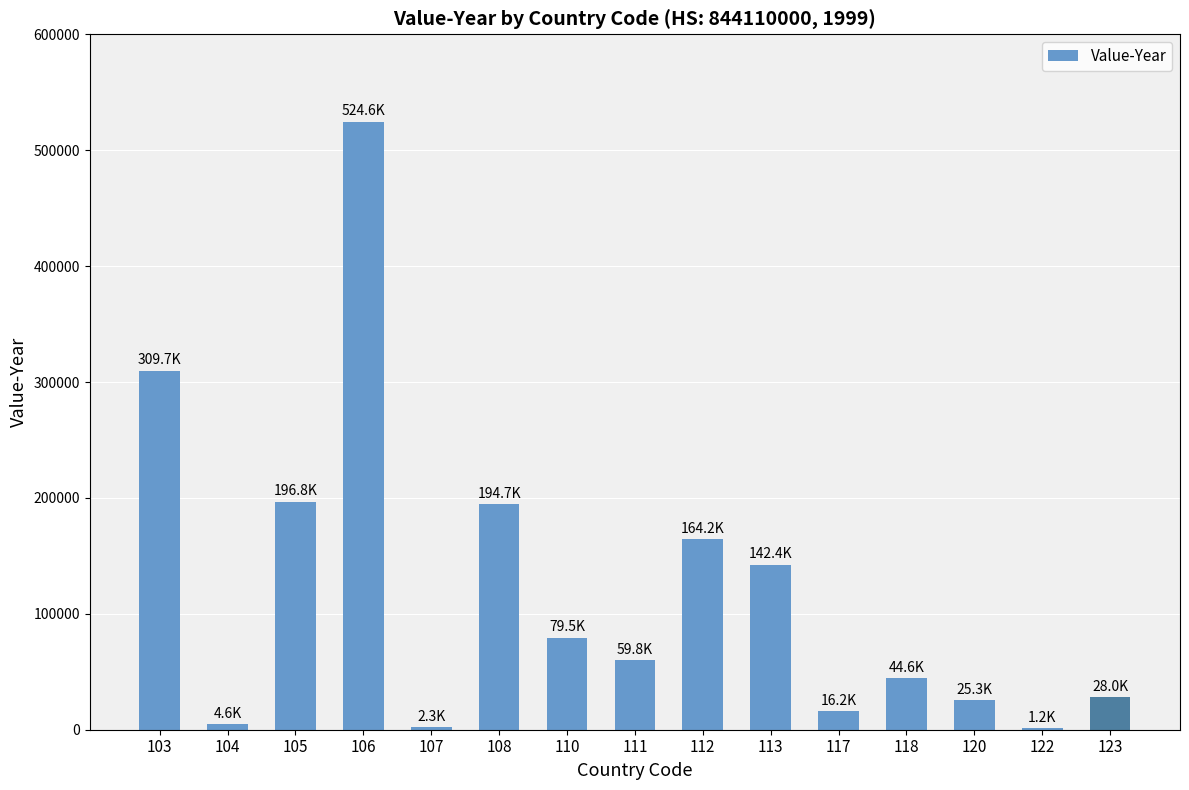

Is it true that the value at 111 is 14089?

False